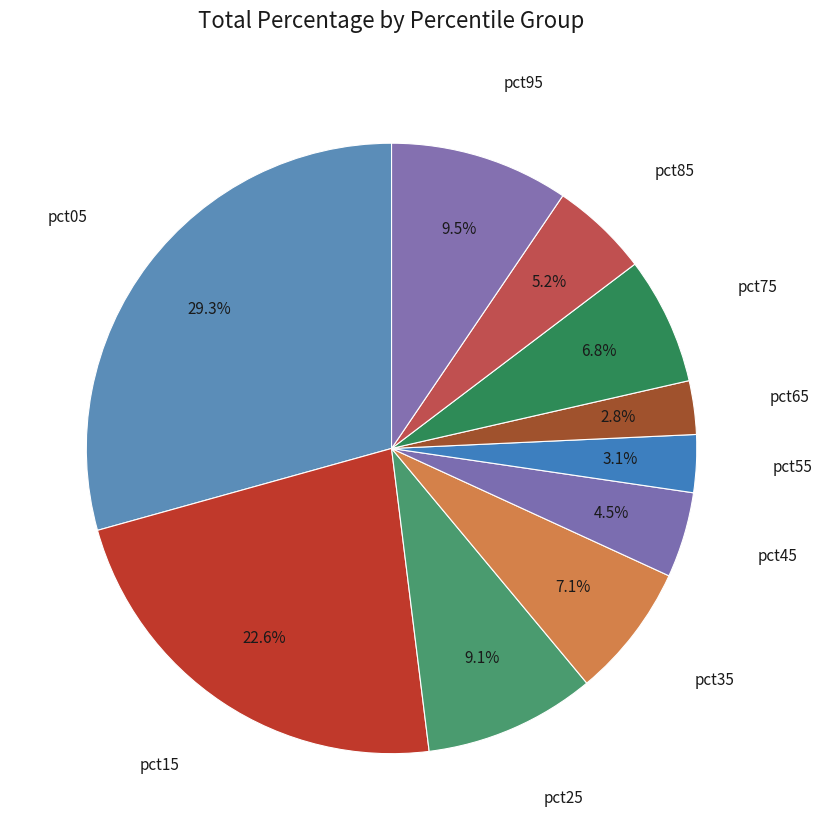

How many slices are in this pie chart?

10